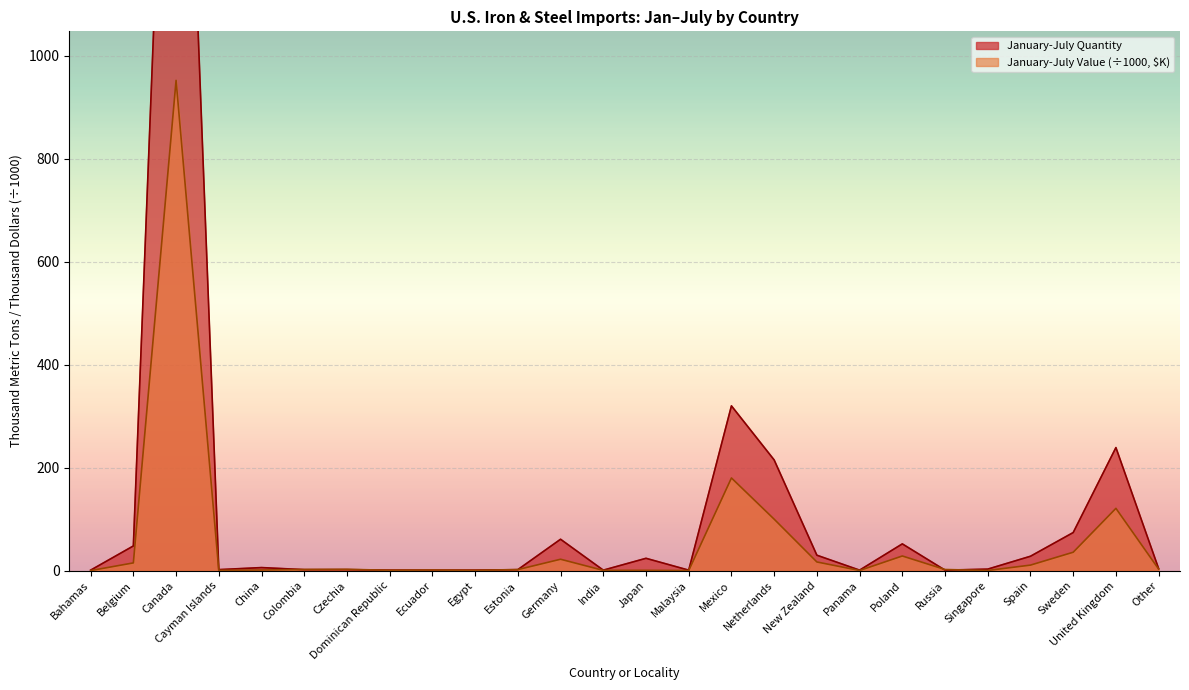

Which series has the largest range (max minus min)?

January-July Quantity